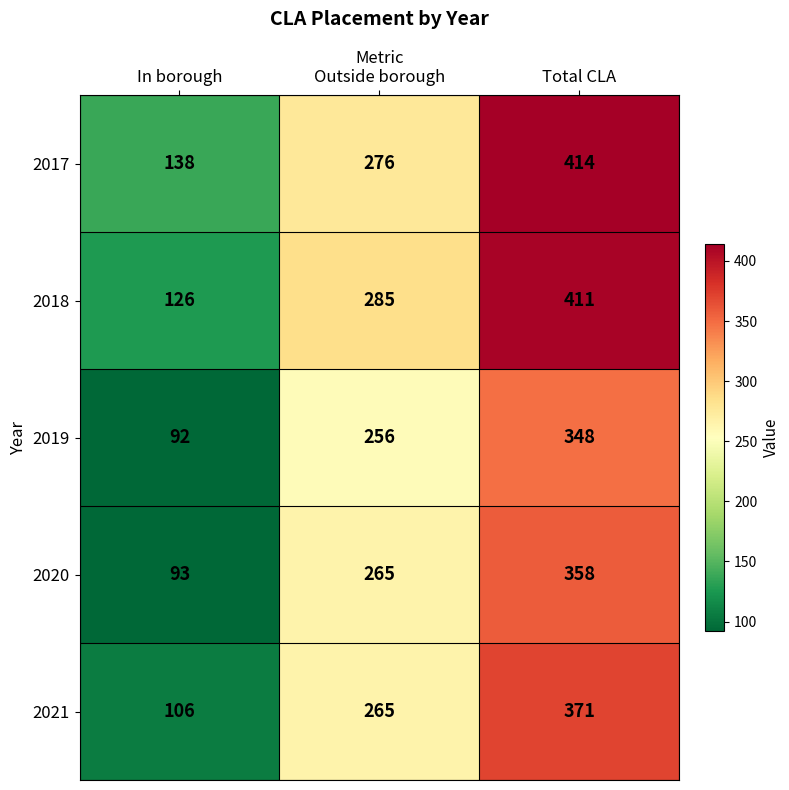

Reading left to right, what are all the values shown in this chart?

2017: 138	276	414
2018: 126	285	411
2019: 92	256	348
2020: 93	265	358
2021: 106	265	371